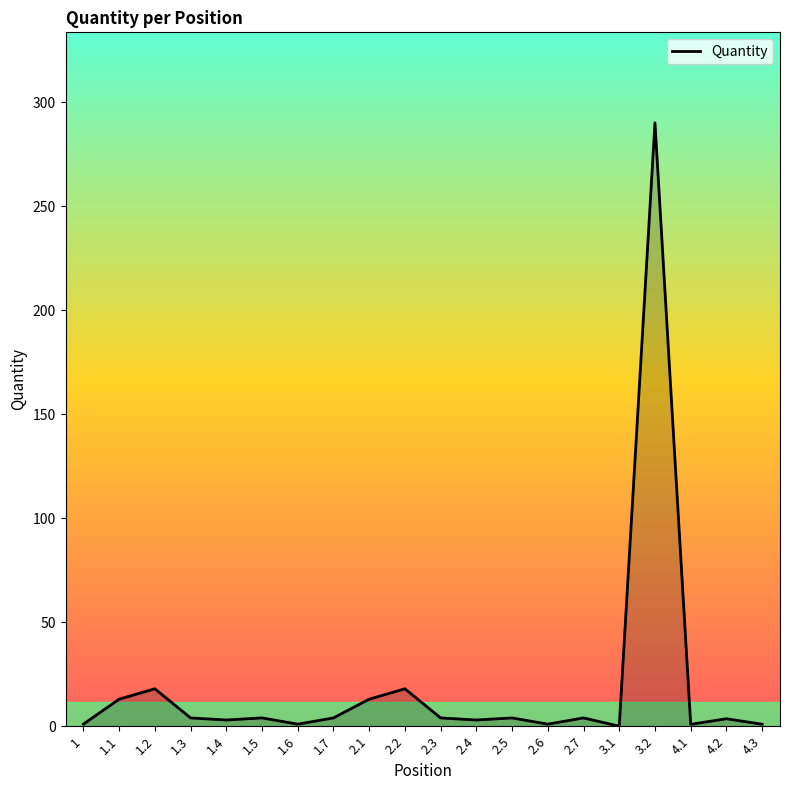

Is it true that the value at 2.2 is 30.1?

False